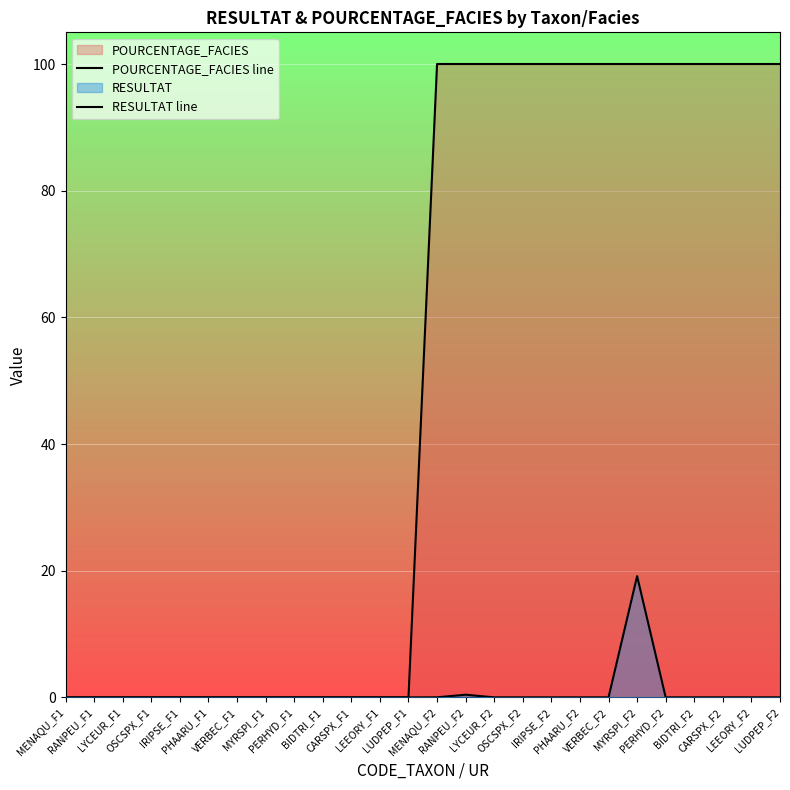

Which series has the widest spread of values?

POURCENTAGE_FACIES line